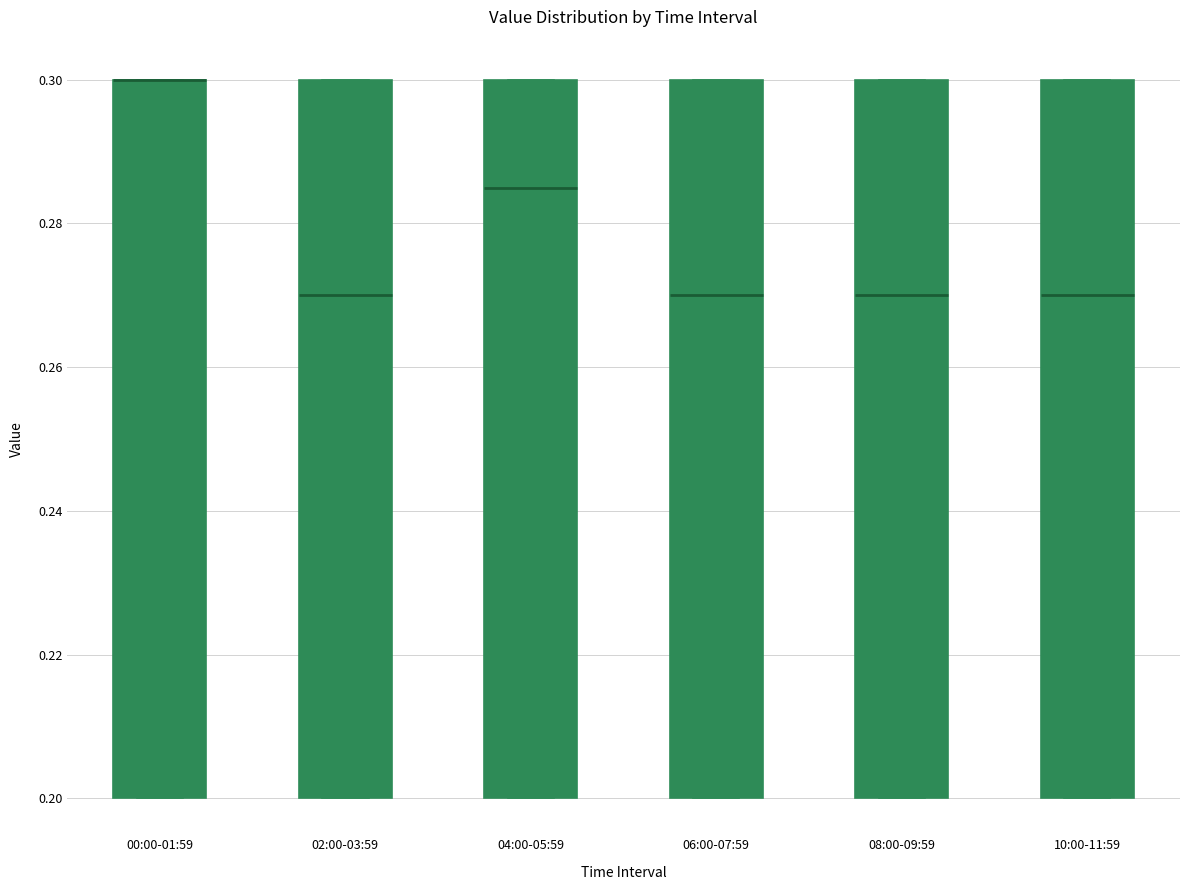

Reading left to right, transcribe this box plot: for each box, give where its median line is, the range the box spans, and where its two whiskers end, as read against the y-axis. The values are not printed on the chart, so give them approximately, as read against the axis.

00:00-01:59: median 0.300 (drawn on the box's upper edge), box 0.200 to 0.300, whiskers 0.200 to 0.300
02:00-03:59: median 0.270, box 0.200 to 0.300, whiskers 0.200 to 0.300
04:00-05:59: median 0.286, box 0.200 to 0.300, whiskers 0.200 to 0.300
06:00-07:59: median 0.270, box 0.200 to 0.300, whiskers 0.200 to 0.300
08:00-09:59: median 0.270, box 0.200 to 0.300, whiskers 0.200 to 0.300
10:00-11:59: median 0.270, box 0.200 to 0.300, whiskers 0.200 to 0.300